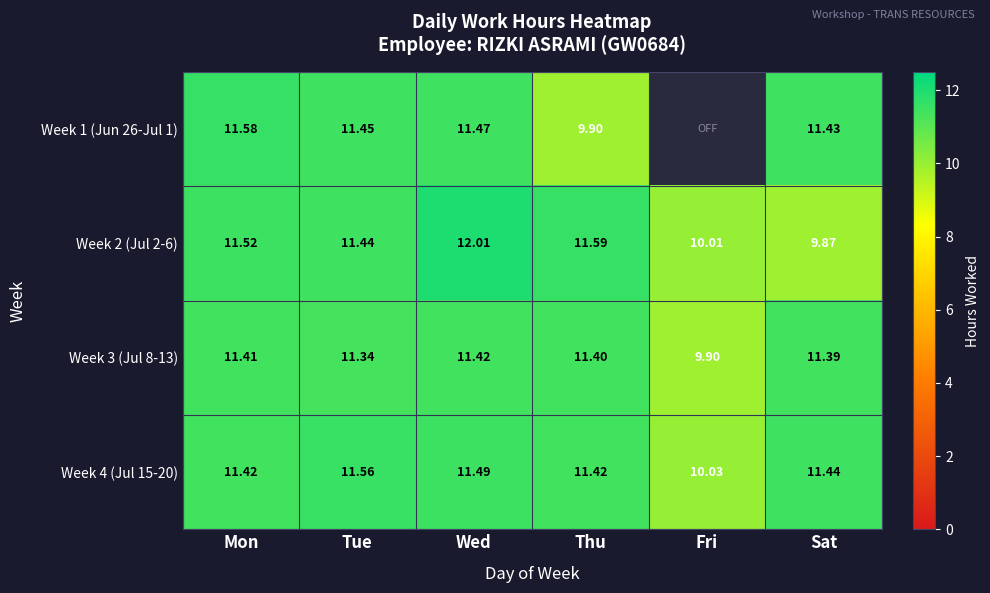

Where is Week 4 (Jul 15-20) nearest to the value 10?

Fri